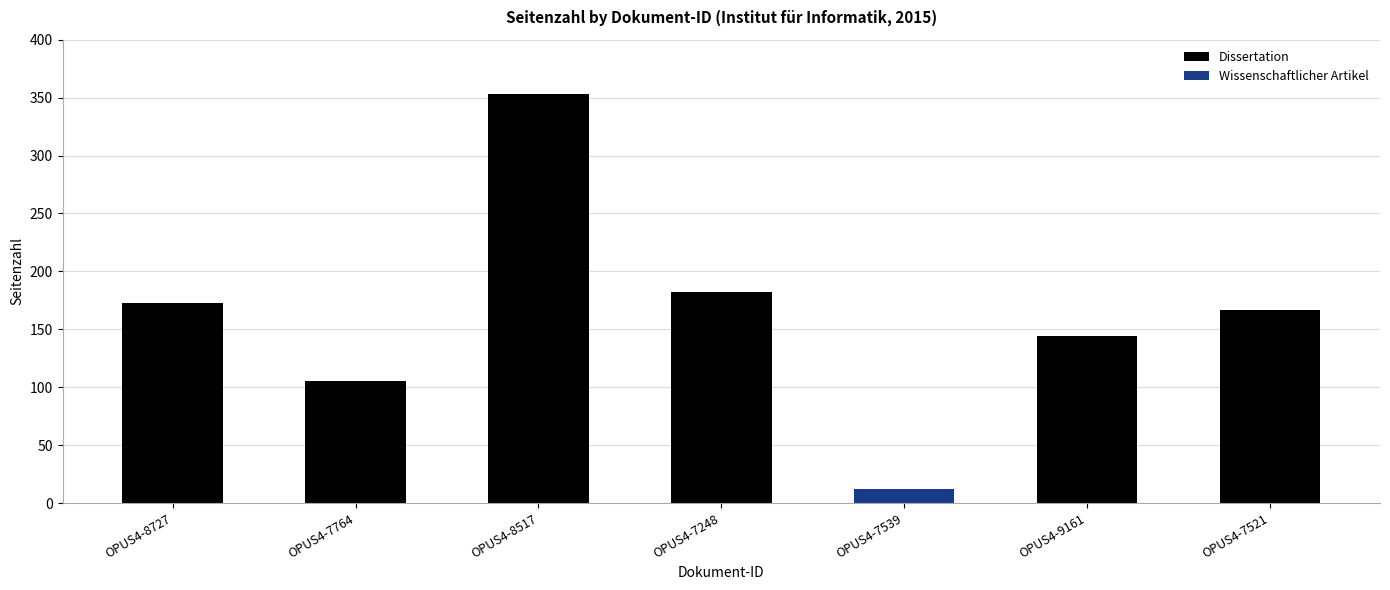

Is it true that Dissertation equals 142 at OPUS4-8517?

False